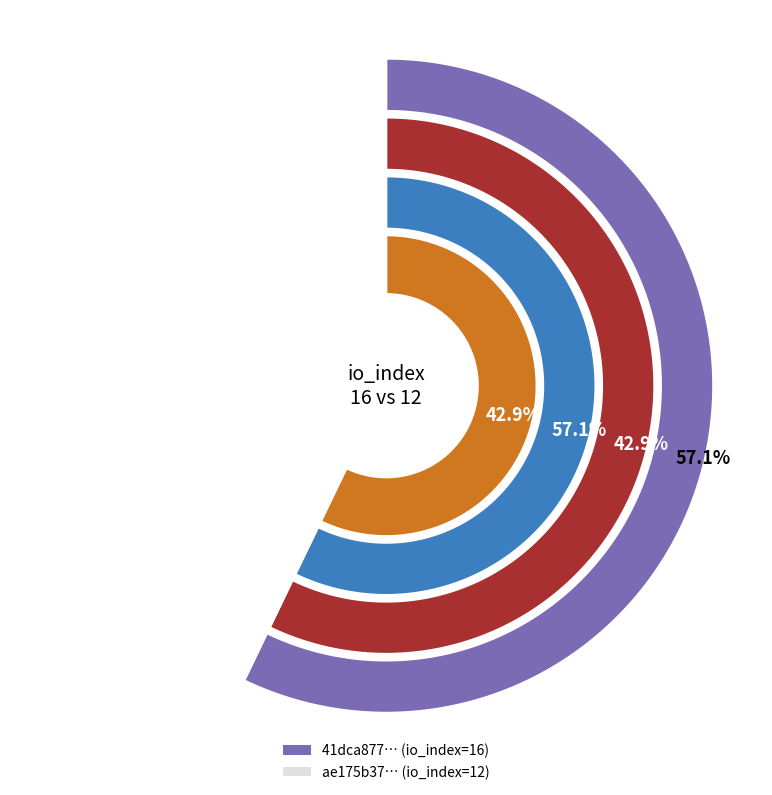

Is there any slice that represents more than half of the pie?

Yes